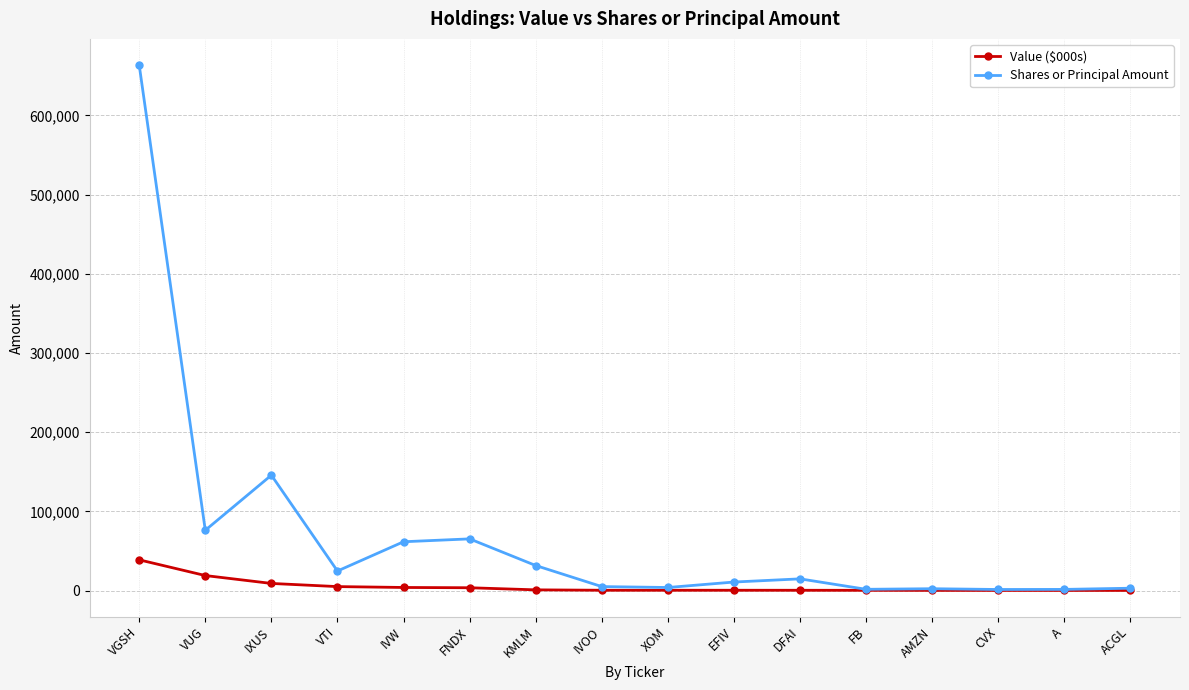

What is the sum of all Shares or Principal Amount values?

1112920